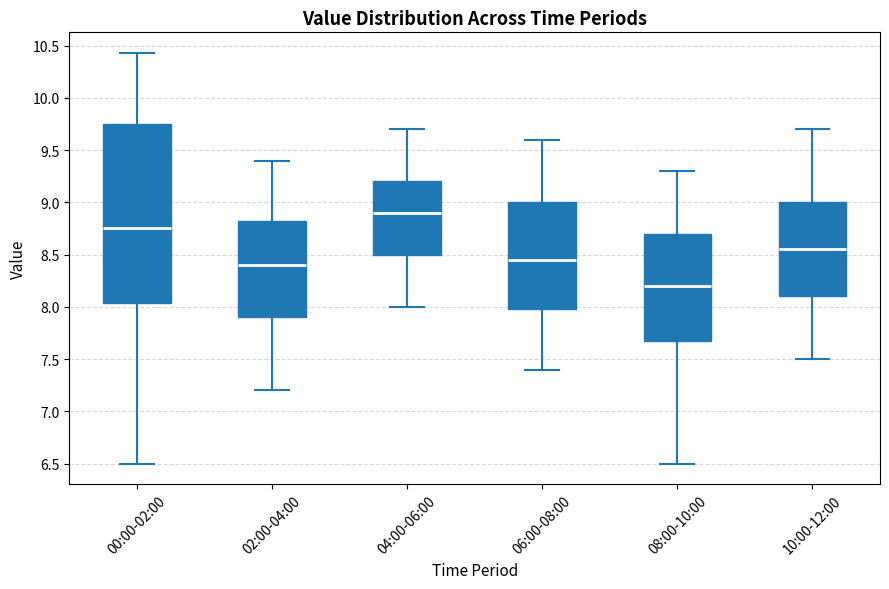

Which box is the tallest, from its lower edge to its upper edge?

00:00-02:00